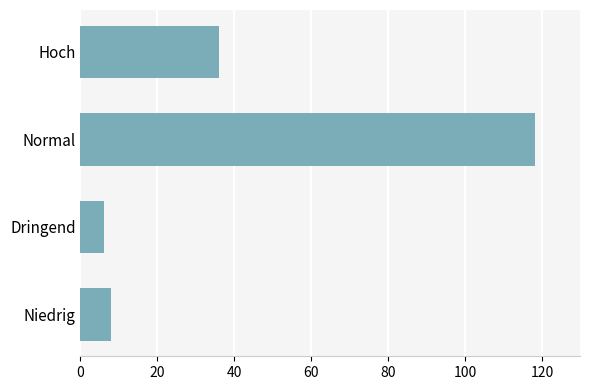

What is the sum of all values?

168